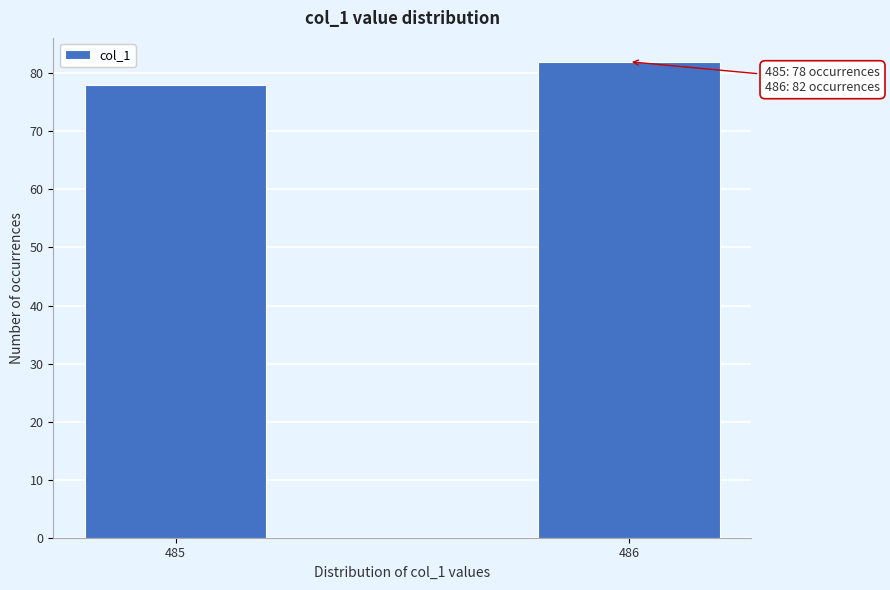

Reading right to left, list all the values displayed in this chart.

486=82	485=78